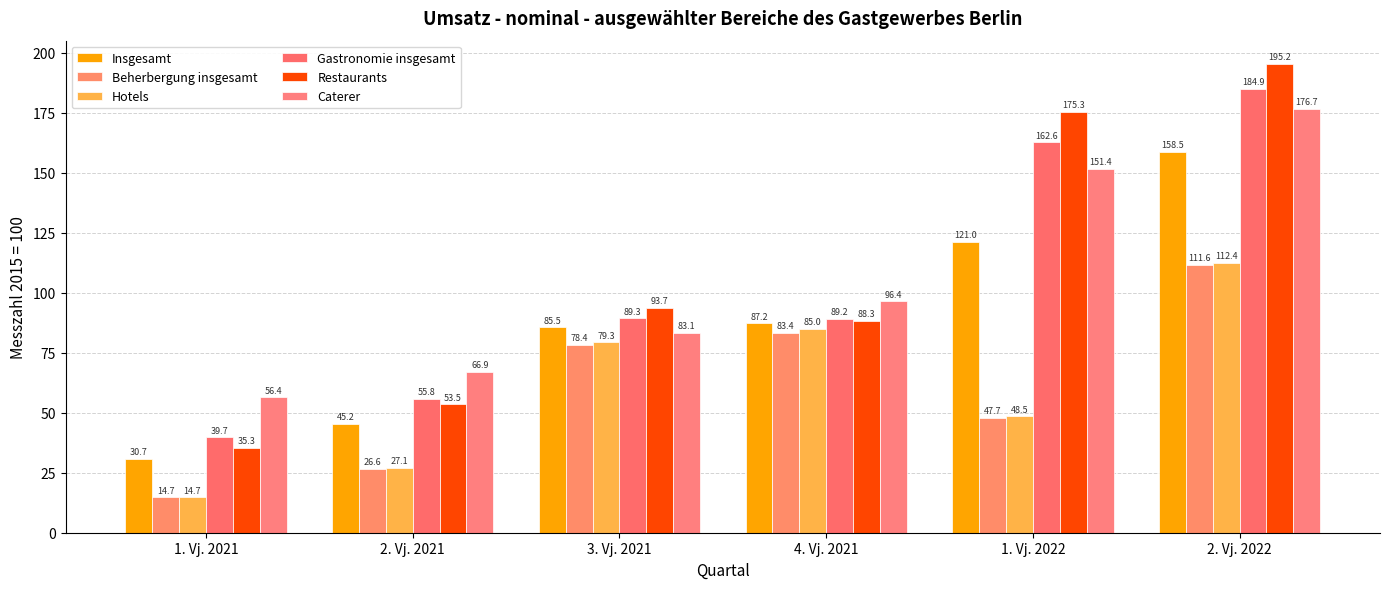

What is the difference between the maximum and minimum values in the Hotels series?

97.7